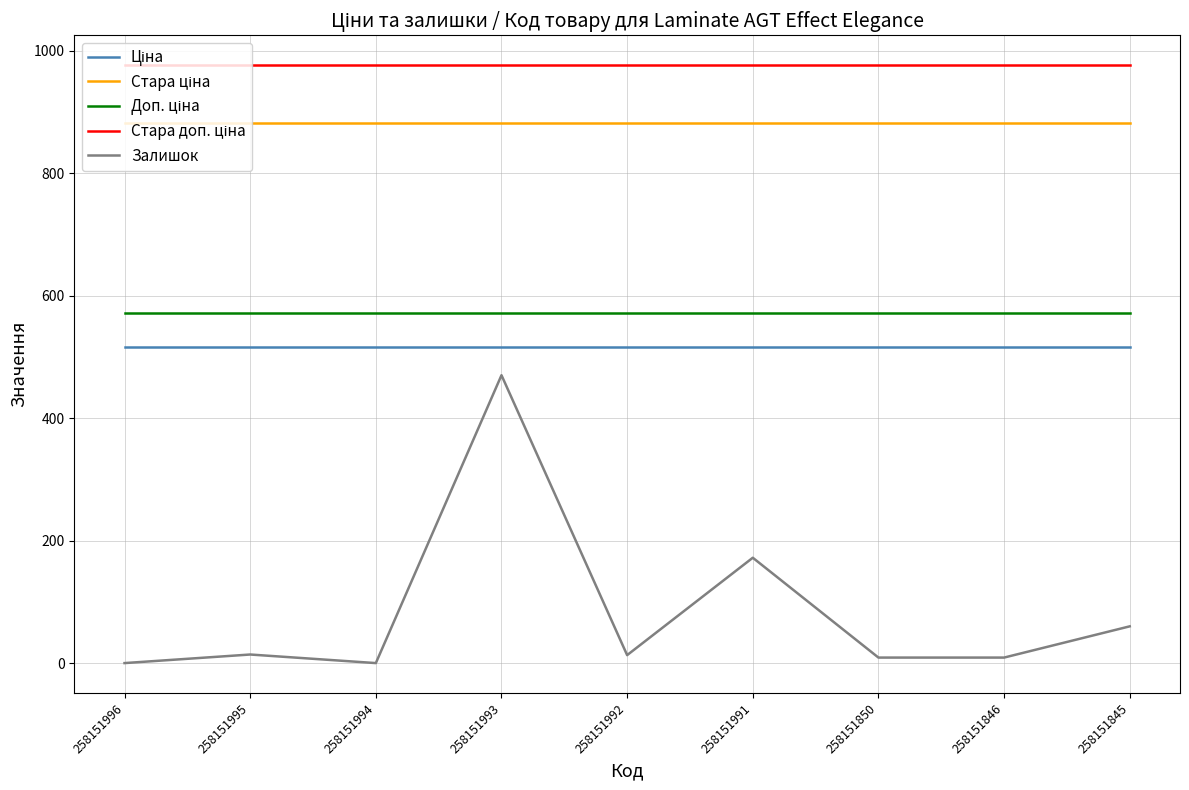

At how many categories does at least one series exceed 382?

9